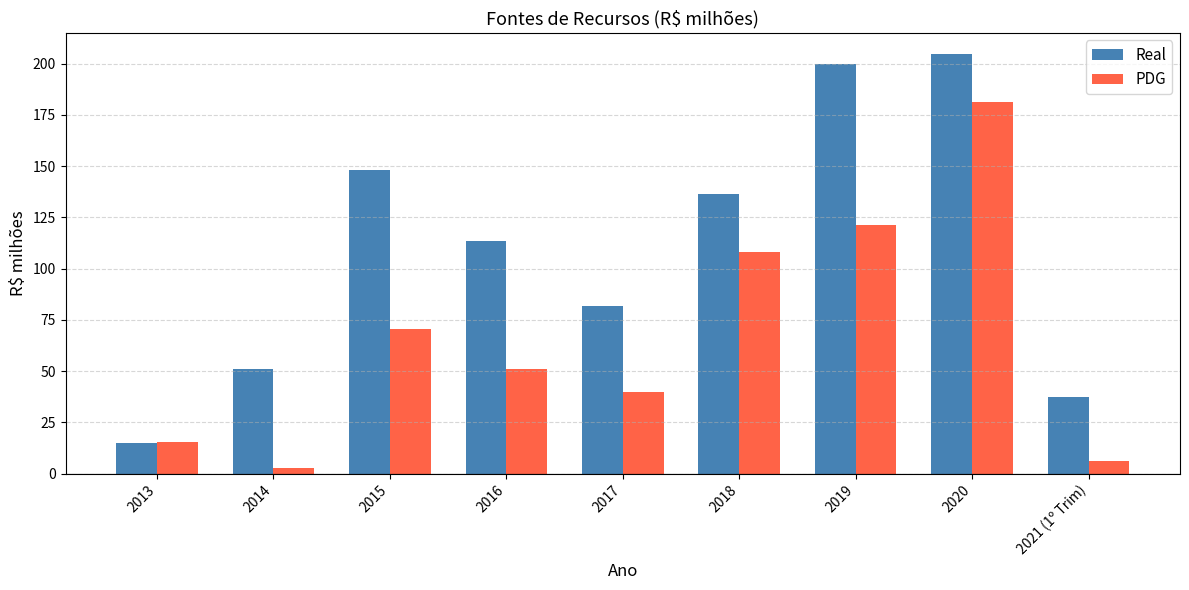

What is the sum of all Real values?

988.4